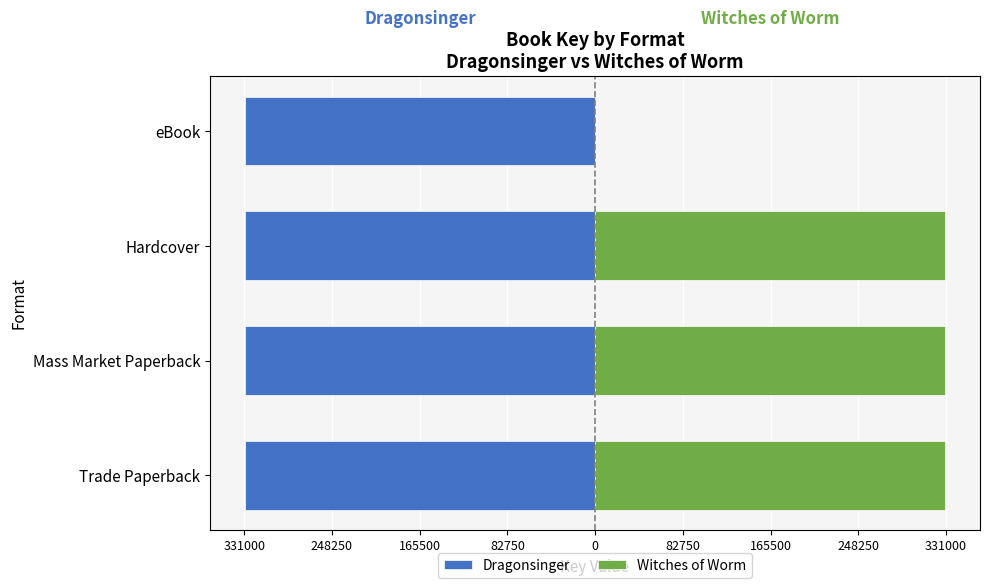

The Witches of Worm series shows 330.0 at Trade Paperback. True or false?

True